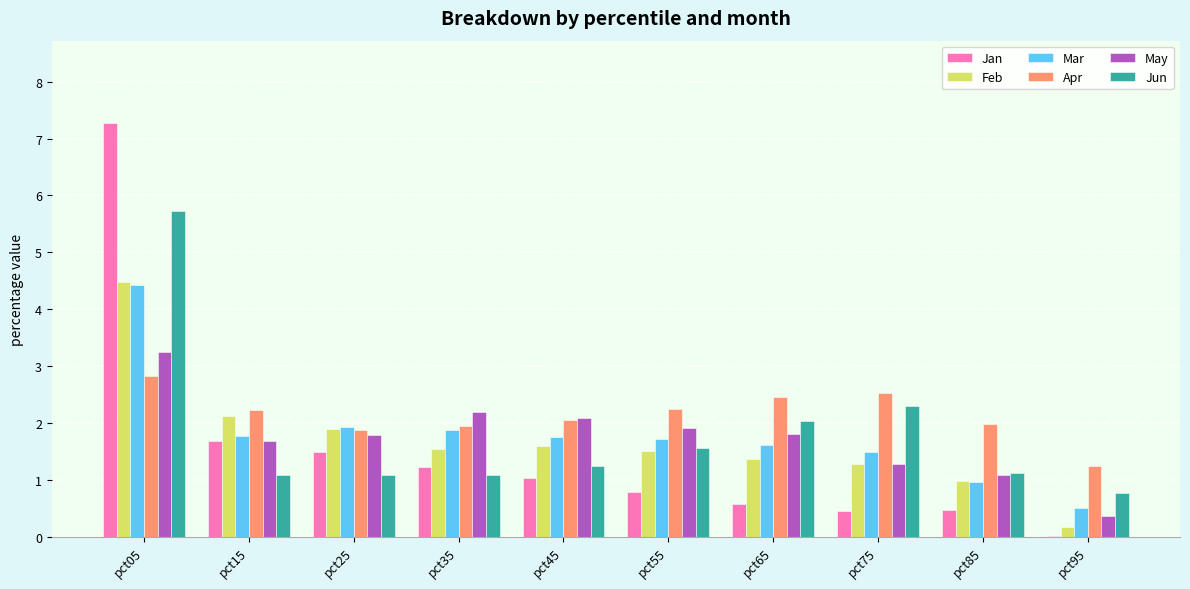

What is the highest value of the May series?

3.3